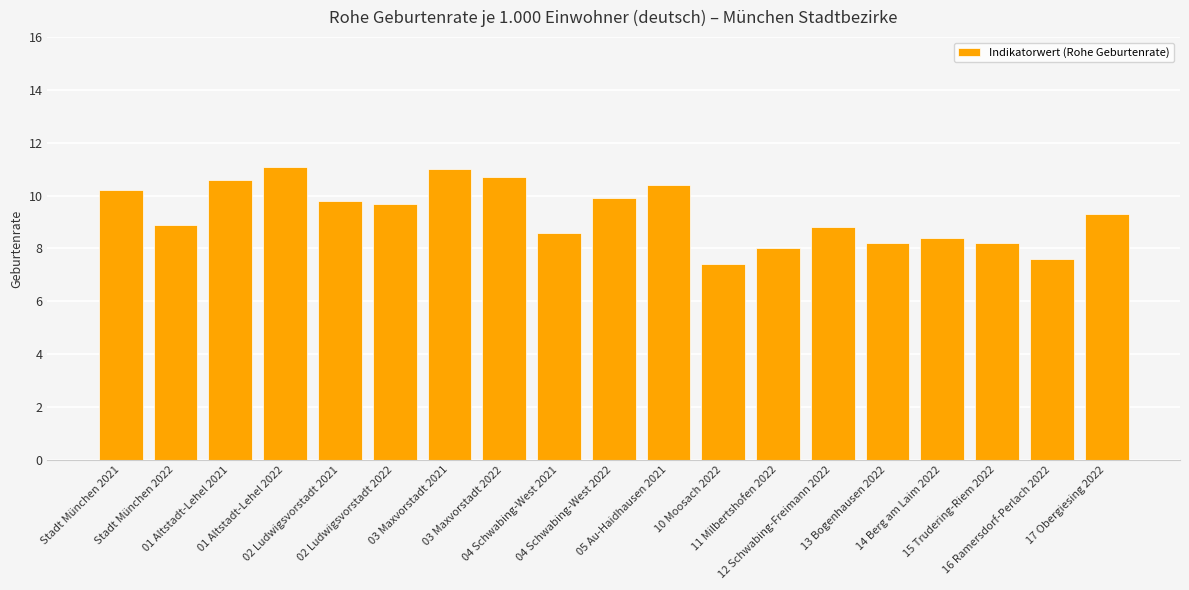

What is the minimum value shown in the chart?

7.4